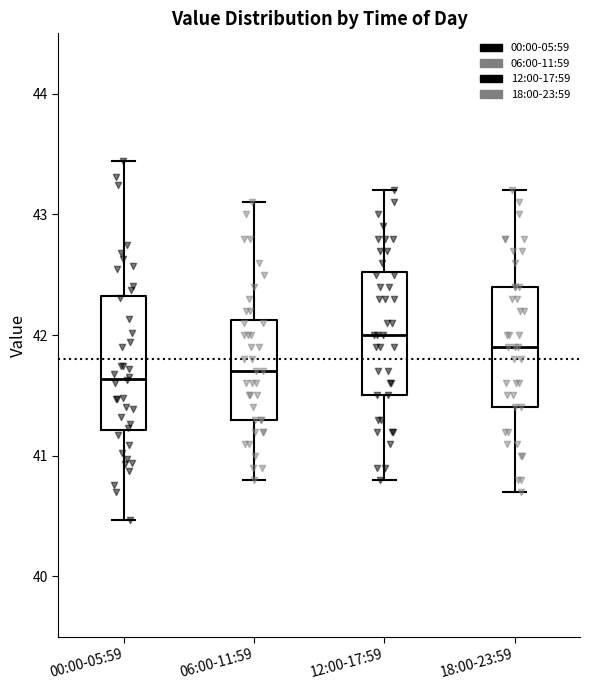

Which box has the highest median line?

12:00-17:59